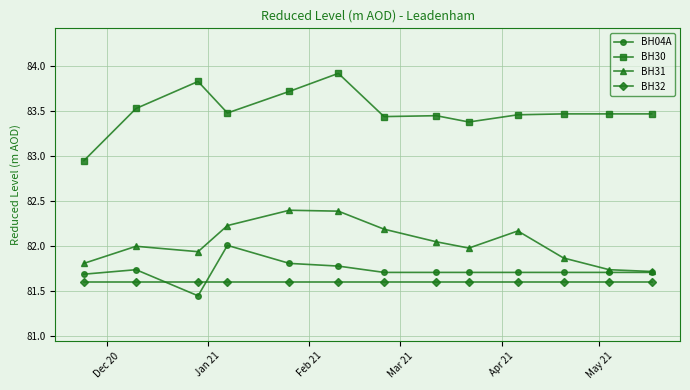

What is the maximum value shown in the chart?

83.9